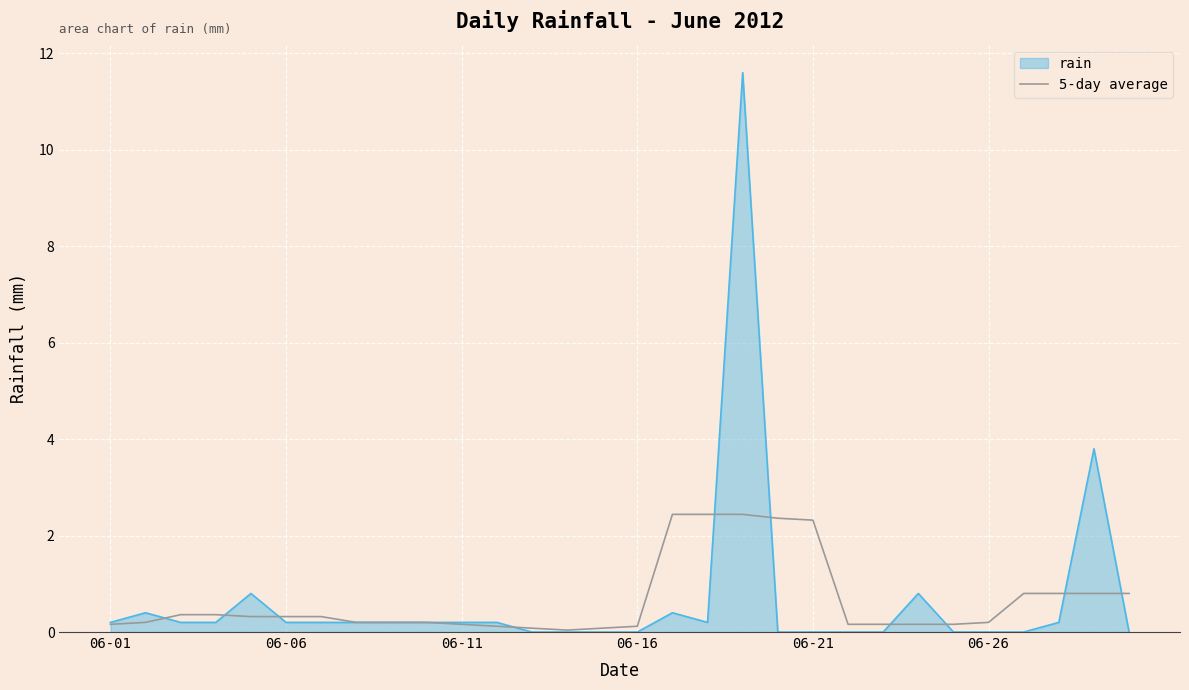

How many lines are shown in the chart?

2